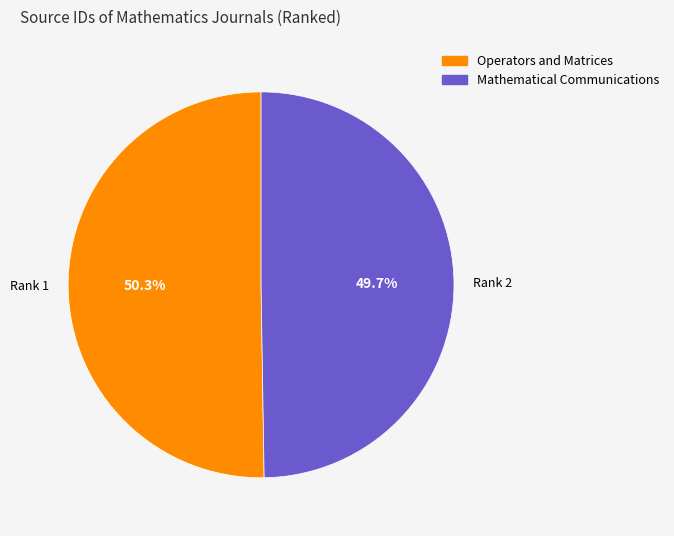

Combined, what portion of the pie is Operators and Matrices and Mathematical Communications?

100.0%